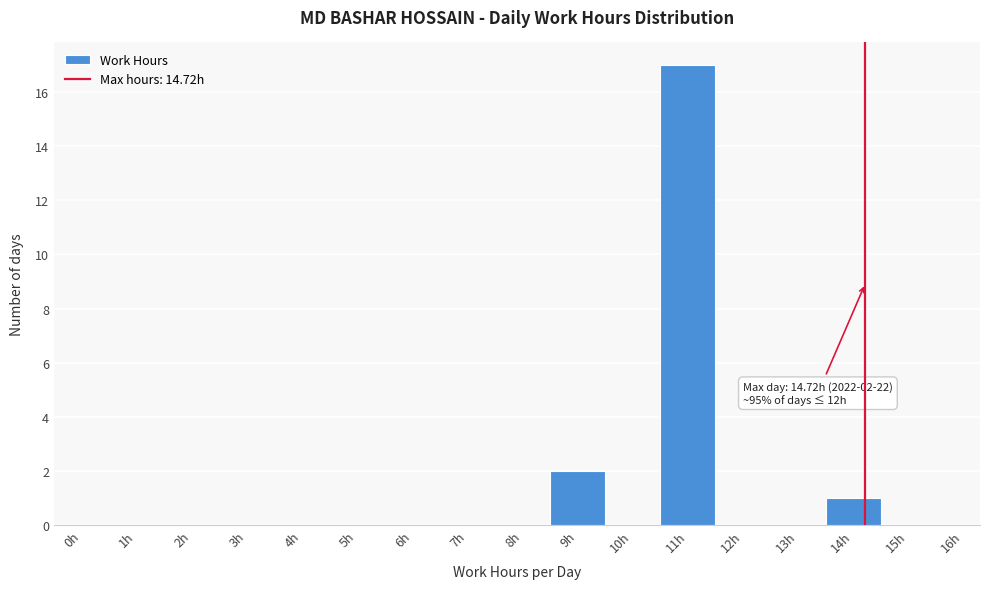

Reading right to left, transcribe all the data shown in this chart.

15h=0	14h=1	13h=0	12h=0	11h=17	10h=0	9h=2	8h=0	7h=0	6h=0	5h=0	4h=0	3h=0	2h=0	1h=0	0h=0